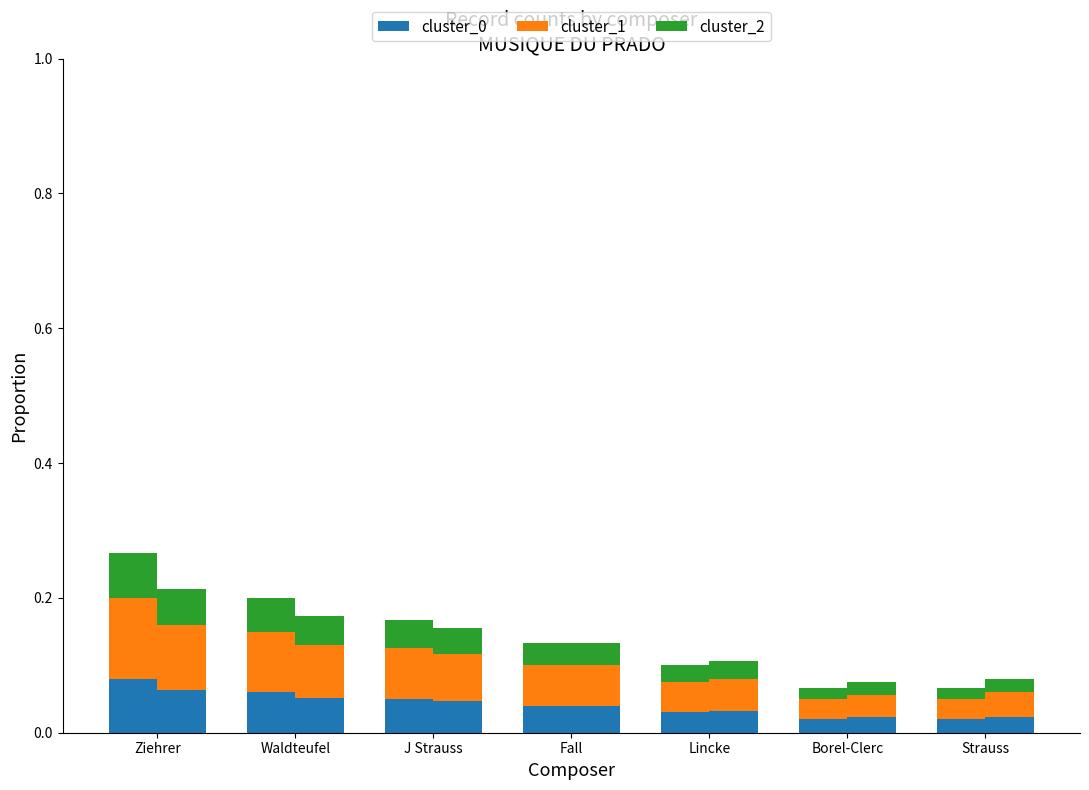

List the labels in order of cluster_0 value, smallest first.

Borel-Clerc, Strauss, Lincke, Fall, J Strauss, Waldteufel, Ziehrer